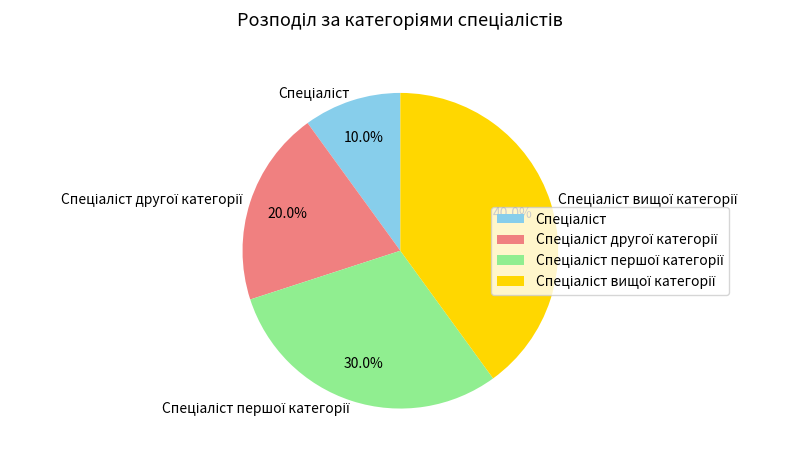

Is there a majority slice in this chart?

No